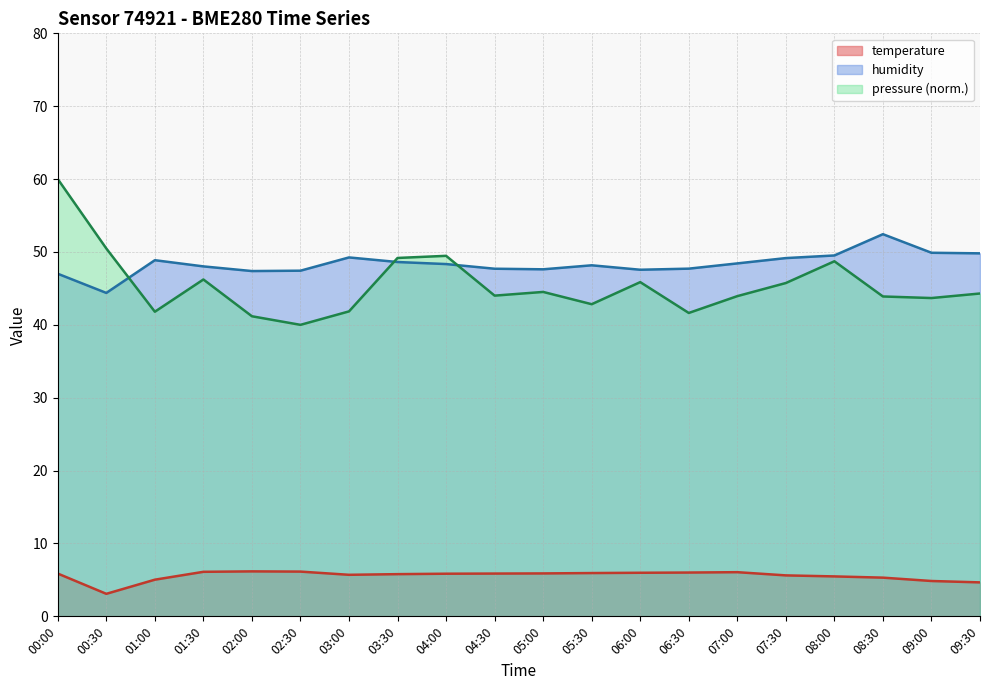

What is the value of the pressure_scaled point at the 20th from the left?

44.3